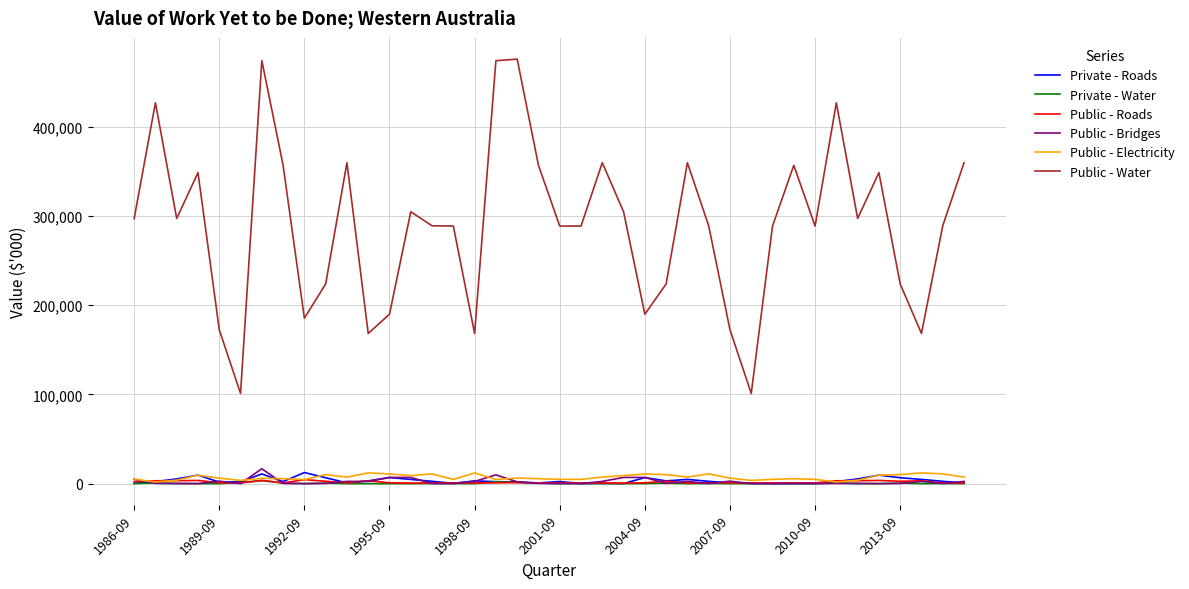

What are all the series names shown in the legend?

Private - Roads, Private - Water, Public - Roads, Public - Bridges, Public - Electricity, Public - Water